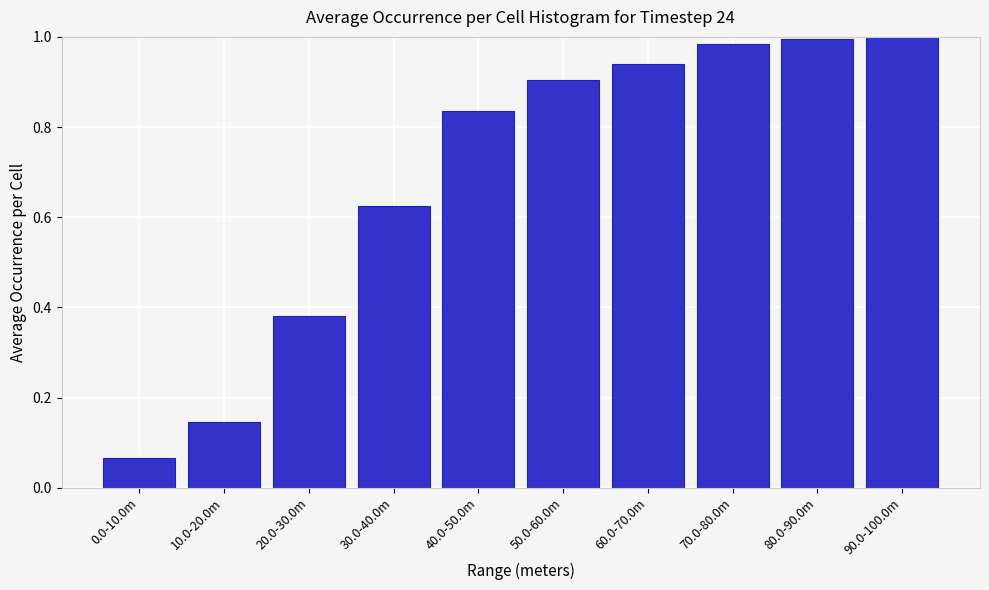

What is the sum of all values?

6.9